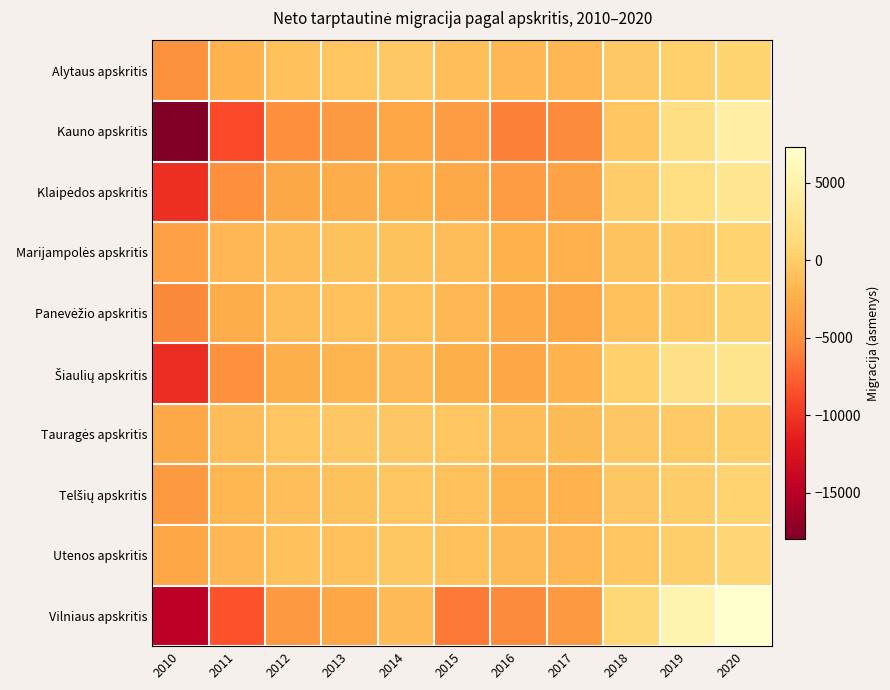

Which series has the largest range (max minus min)?

Kauno apskritis